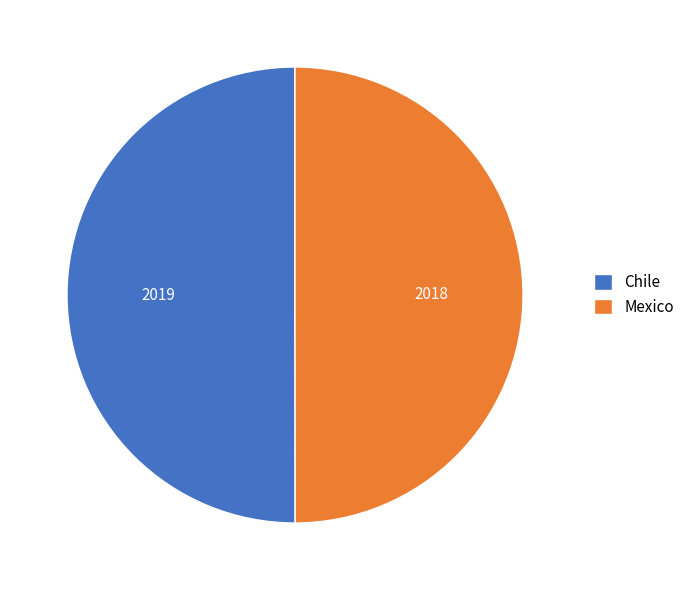

Approximately how many times larger is the value at Chile compared to Mexico?

1.0